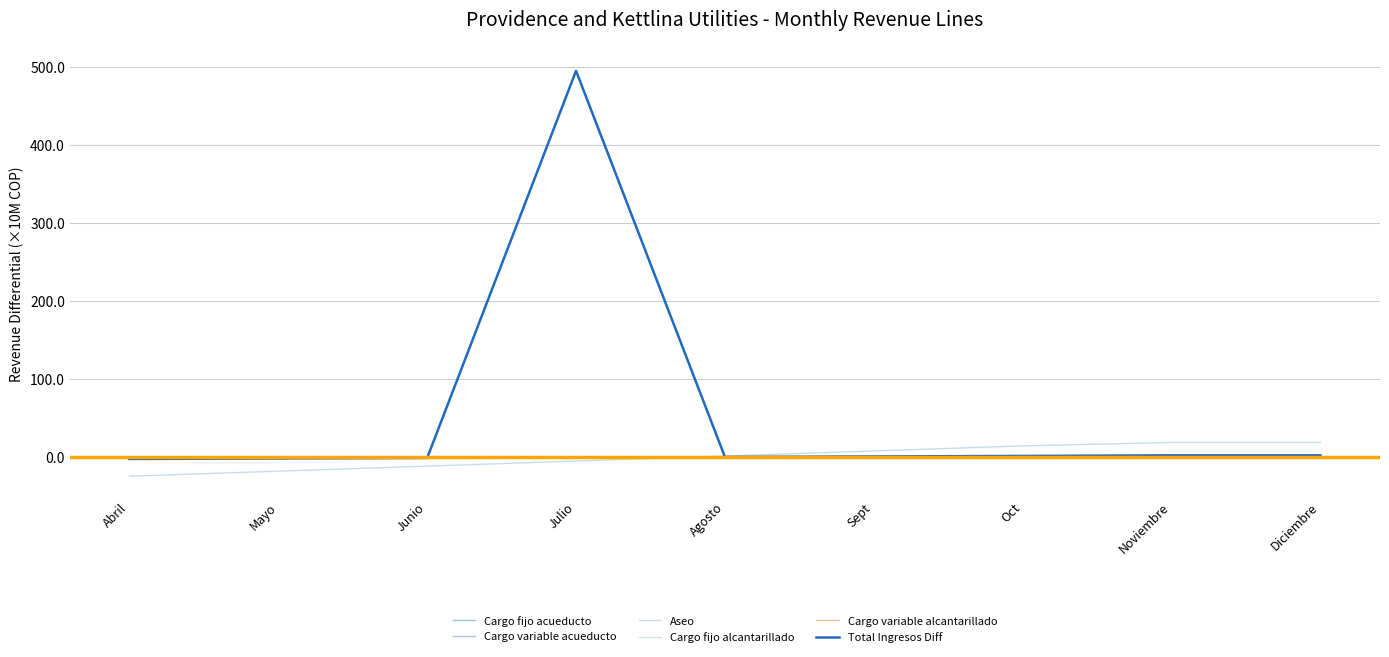

The Cargo variable alcantarillado series shows -0.0 at Mayo. True or false?

True